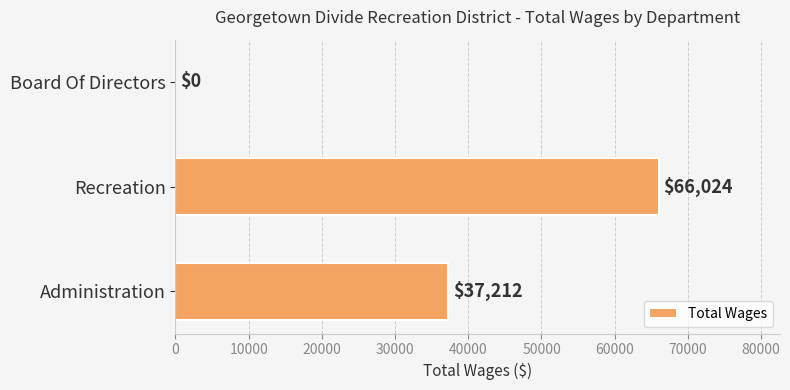

True or false: the data shows 0 at Board Of Directors.

True